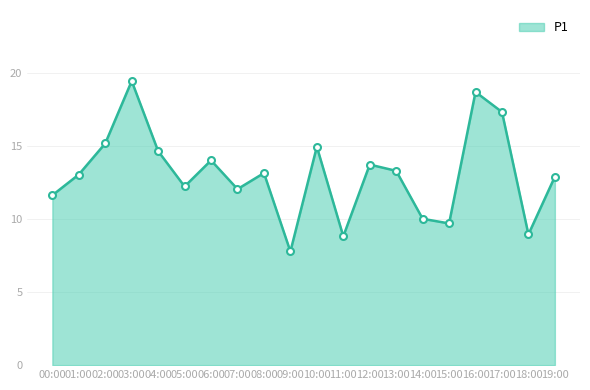

Does the chart have visible grid lines?

Yes